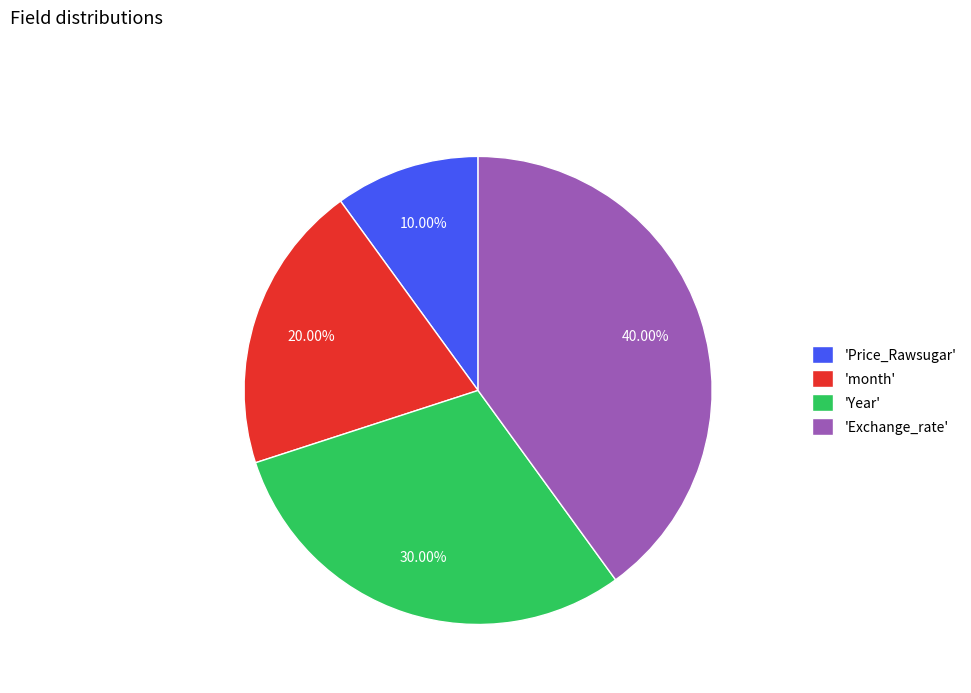

What is the ratio of the value at 'month' to the value at 'Exchange_rate'?

0.5